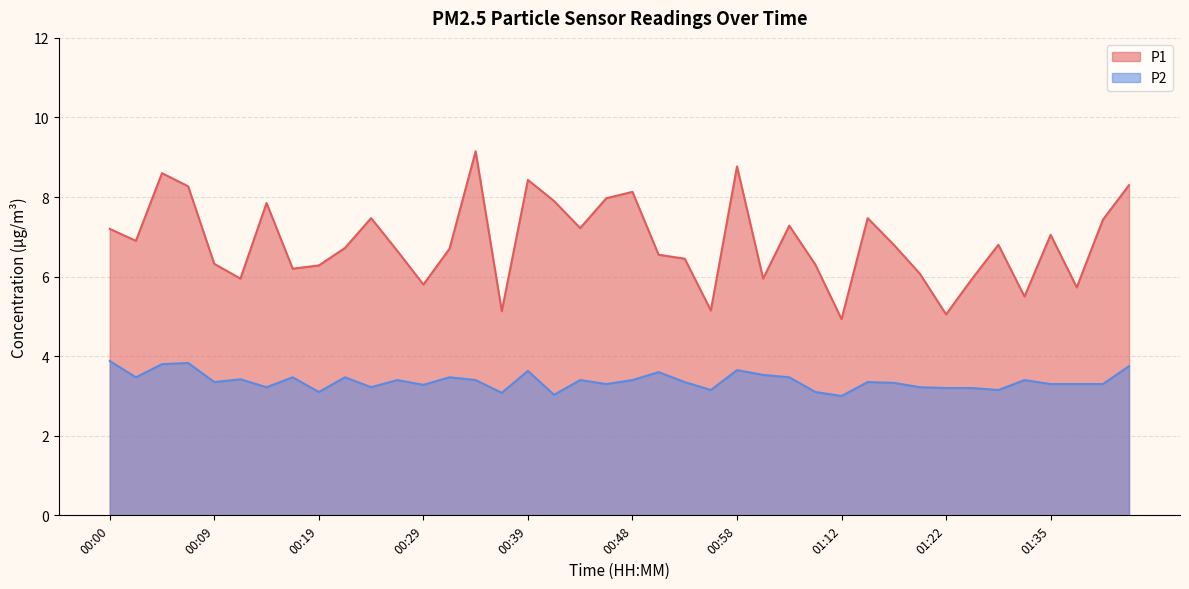

Which series changed the most between 00:29 and 01:14?

P1